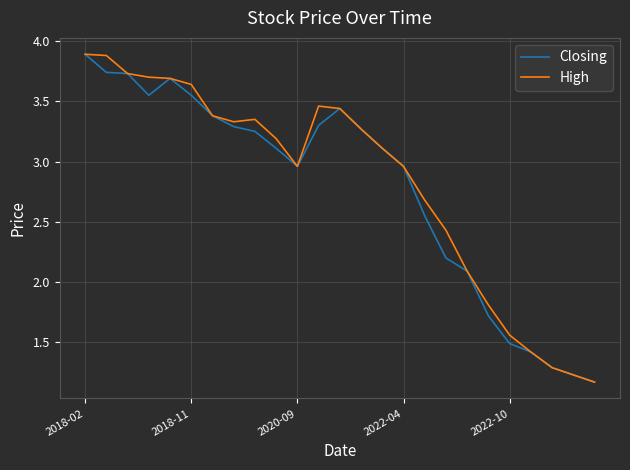

What is the maximum value shown in the chart?

3.9